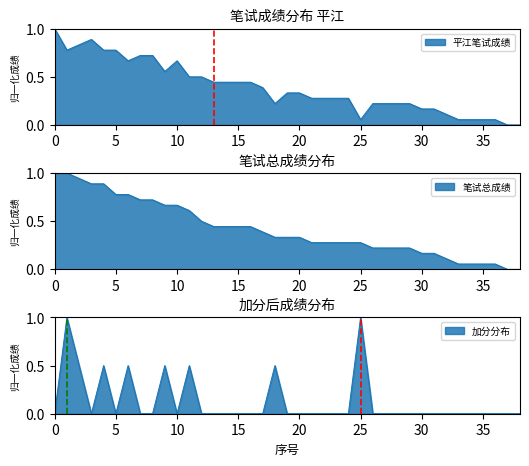

Which has a higher value, 5 or 20?

5